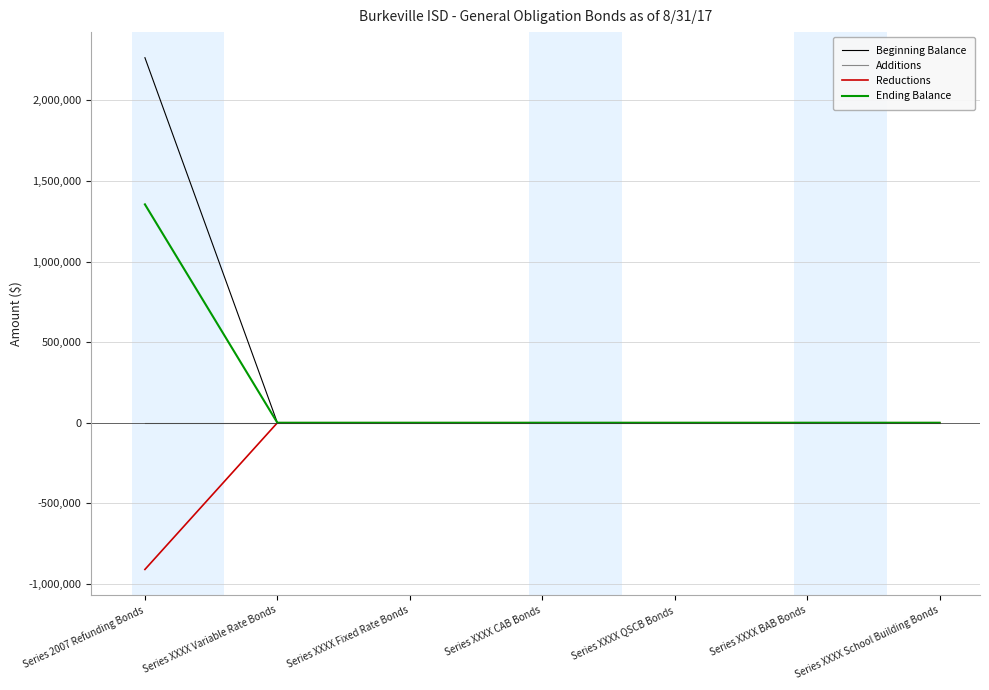

At which category is the sum across all series the highest?

Series 2007 Refunding Bonds